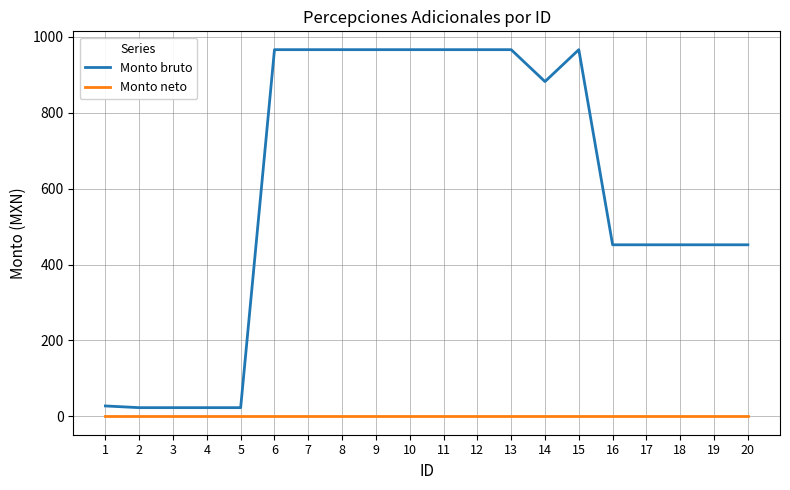

Reading left to right, what are all the values shown in this chart?

Monto bruto: 27.5	23.0	23.0	23.0	23.0	966.0	966.0	966.0	966.0	966.0	966.0	966.0	966.0	882.0	966.0	452.0	452.0	452.0	452.0	452.0
Monto neto: 0.0	0.0	0.0	0.0	0.0	0.0	0.0	0.0	0.0	0.0	0.0	0.0	0.0	0.0	0.0	0.0	0.0	0.0	0.0	0.0